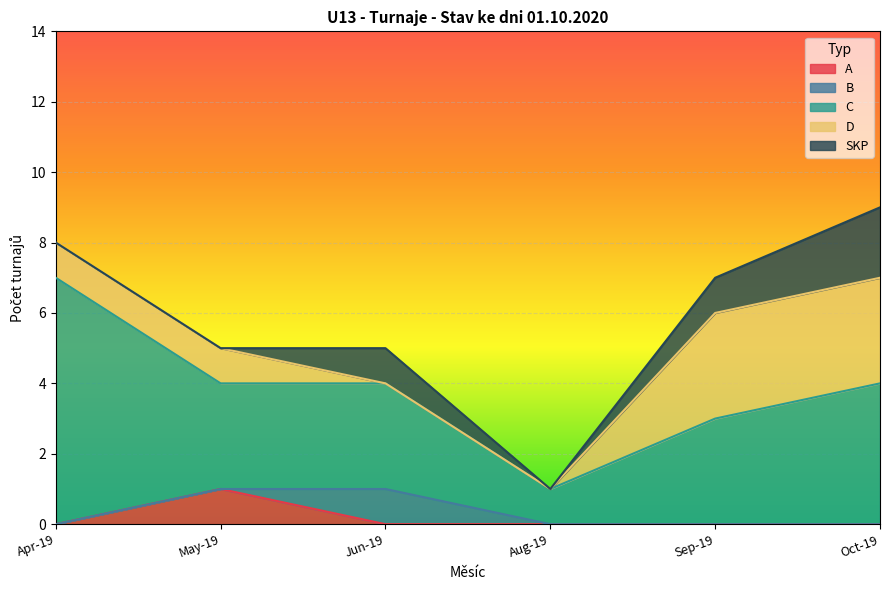

Which series has the largest range (max minus min)?

C